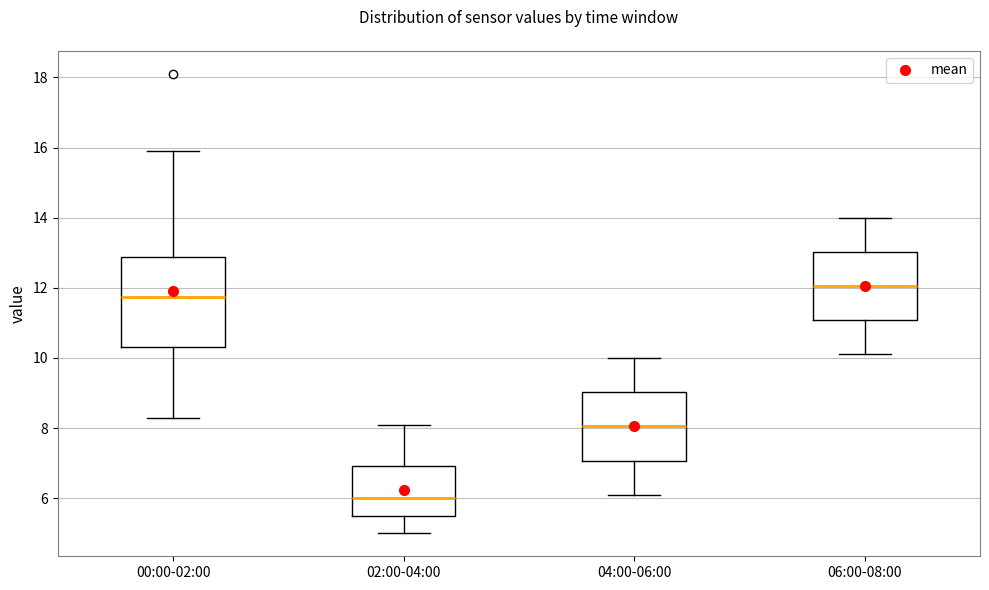

Which box has the lowest median line?

02:00-04:00